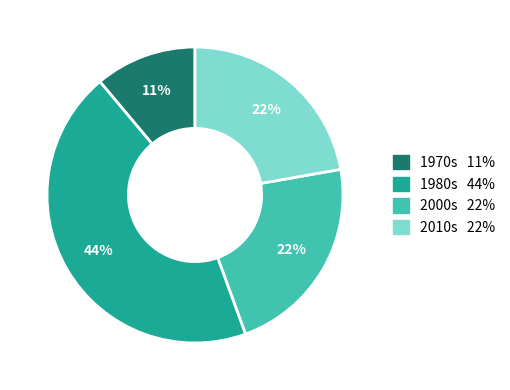

How many segments does this pie chart have?

4